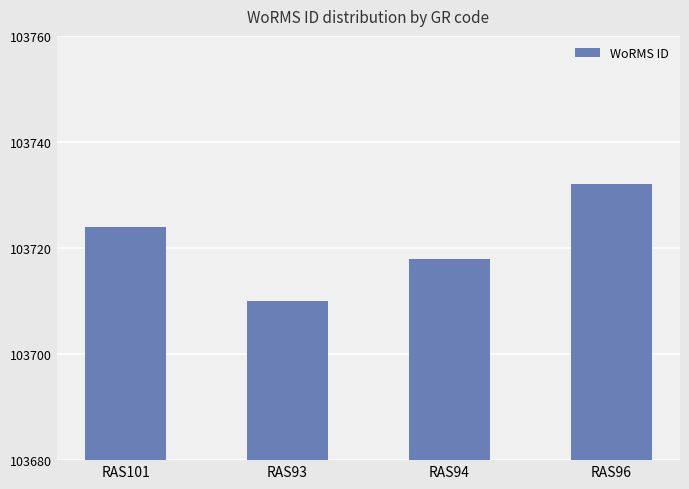

Approximately how many times larger is the value at RAS94 compared to RAS96?

1.0